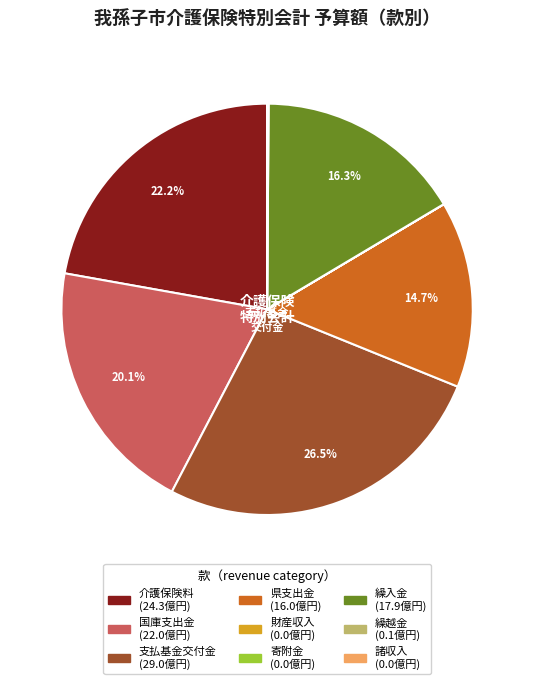

Does 繰入金 account for over 50% of the chart?

No